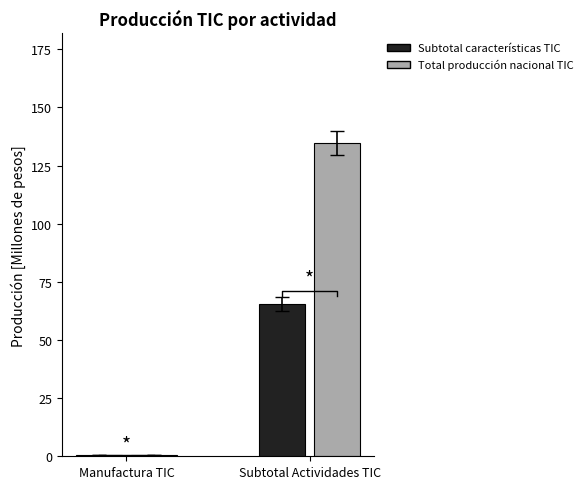

Where is Total producción nacional TIC nearest to the value 67?

Manufactura TIC